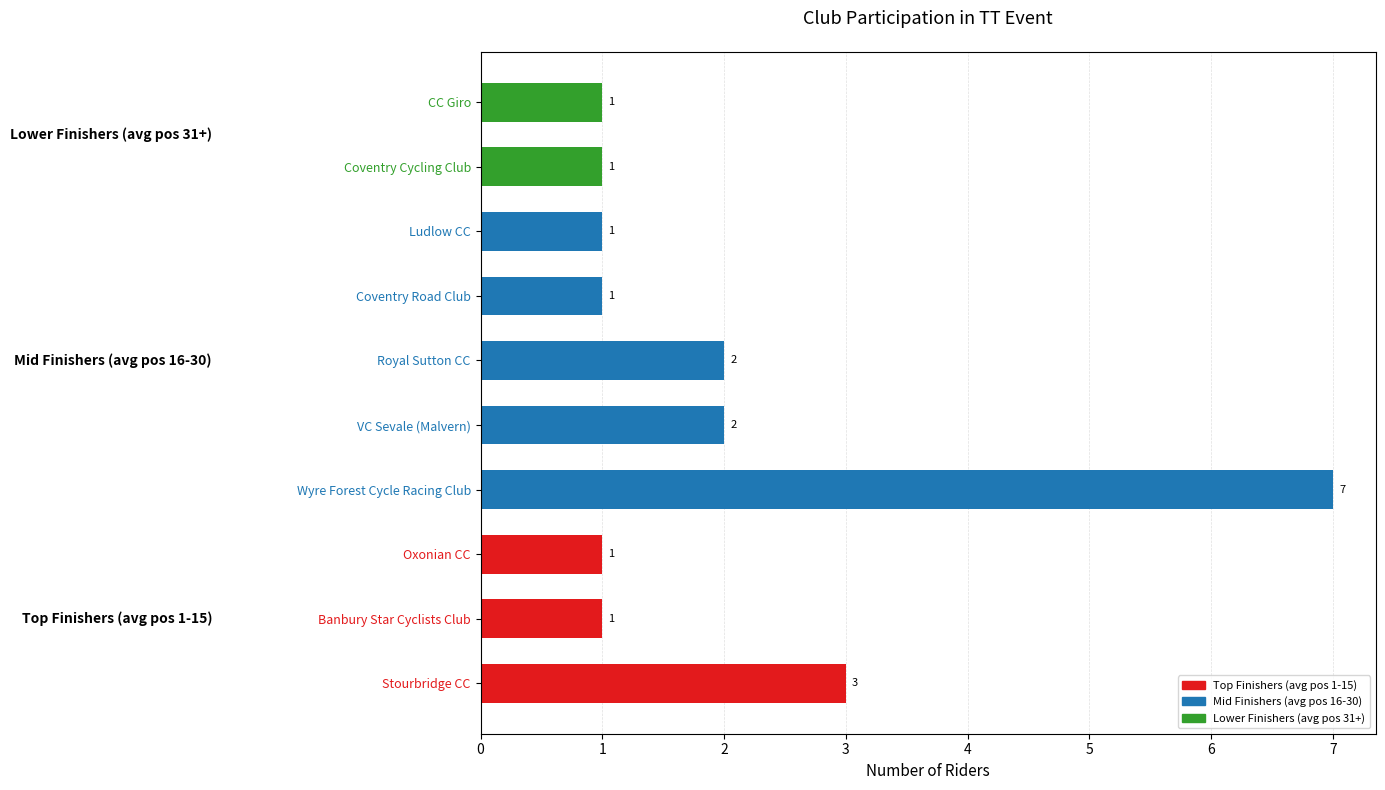

What is the difference between the maximum and minimum values?

6